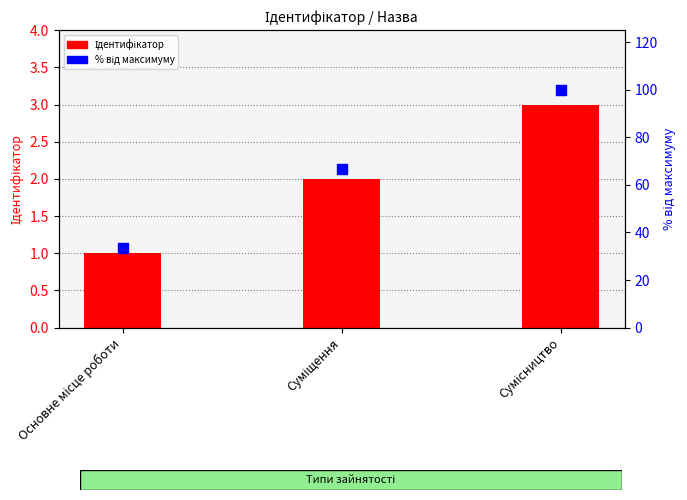

What are all the series names shown in the legend?

Ідентифікатор, % від максимуму